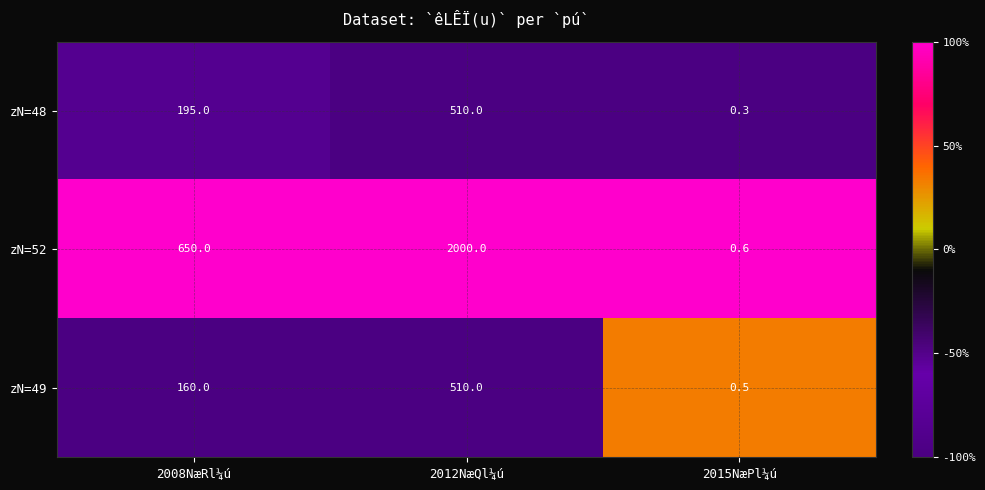

Reading left to right, transcribe all the data shown in this chart.

zN=48: 2008NæRl¼ú=195.0	2012NæQl¼ú=510.0	2015NæPl¼ú=0.3
zN=52: 2008NæRl¼ú=650.0	2012NæQl¼ú=2000.0	2015NæPl¼ú=0.6
zN=49: 2008NæRl¼ú=160.0	2012NæQl¼ú=510.0	2015NæPl¼ú=0.5